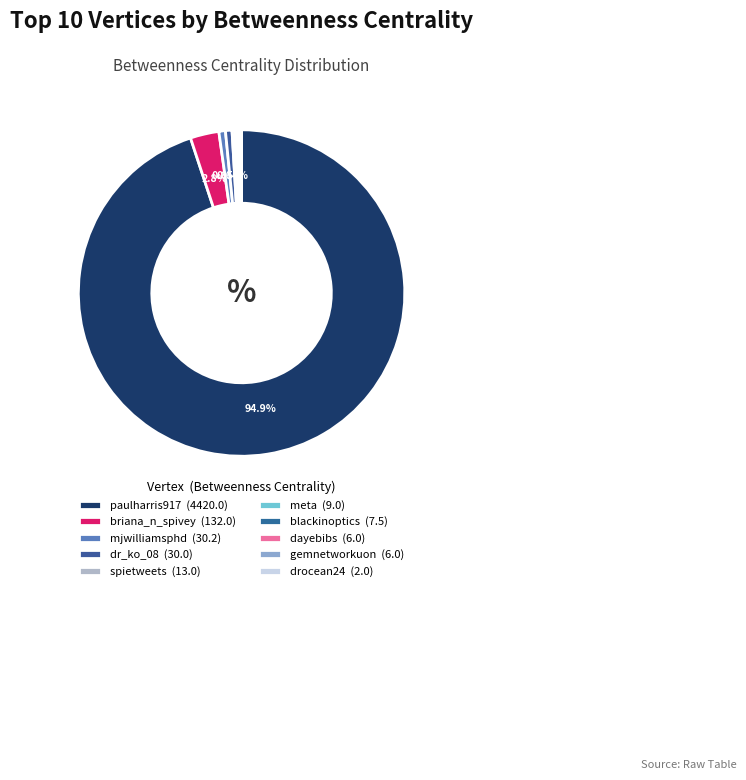

Between meta and paulharris917, which is larger?

paulharris917